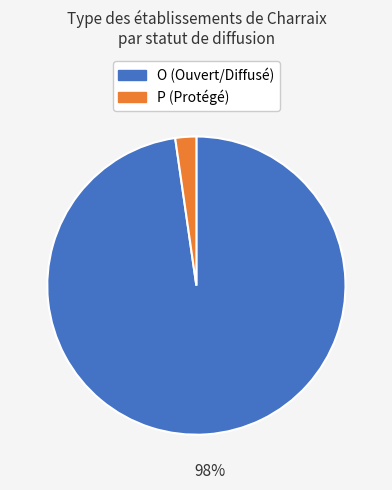

To the nearest percent, what is the average slice percentage?

50%